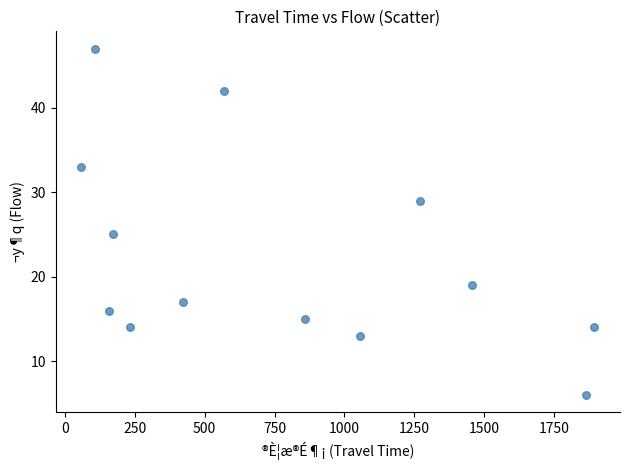

What is the range of X values (max minus min)?

1836